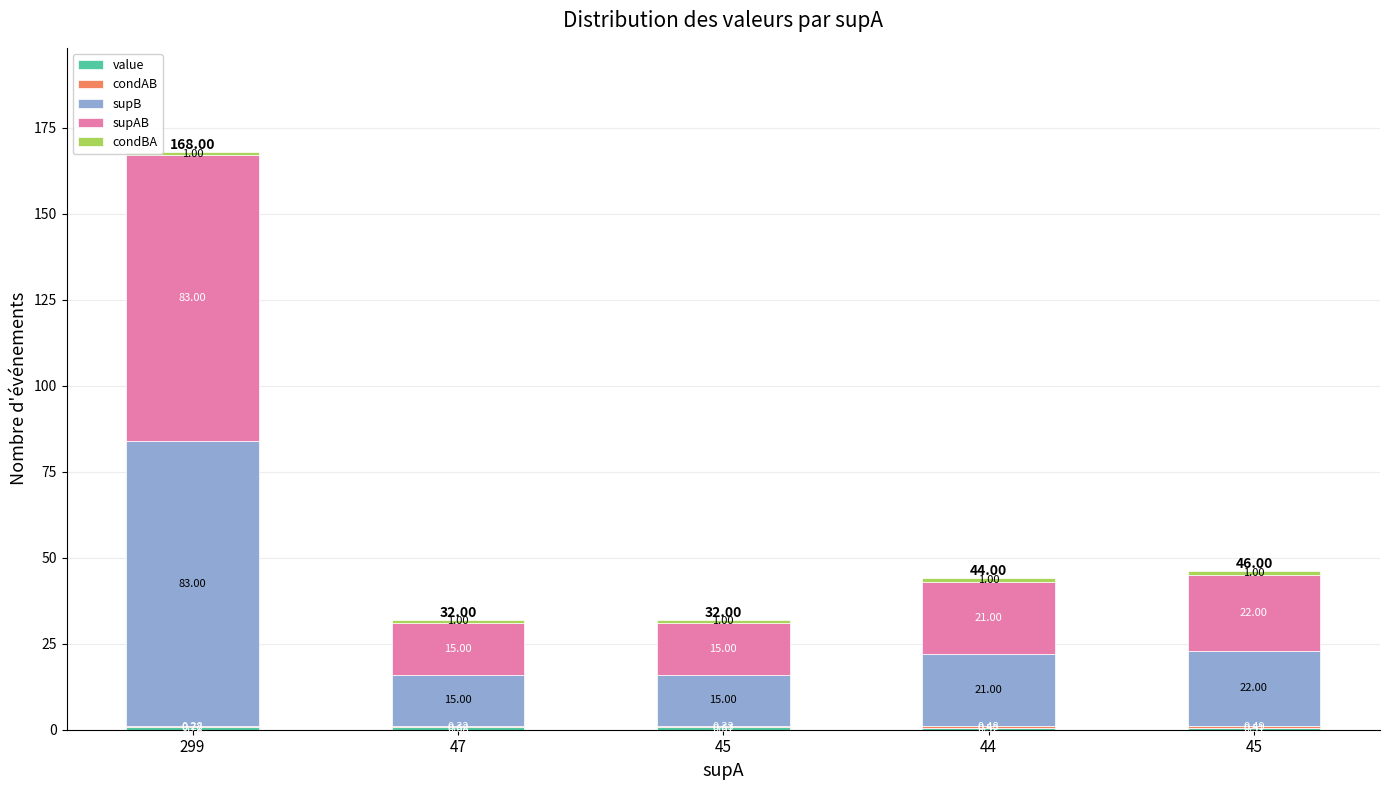

Count the number of data series in this chart.

5